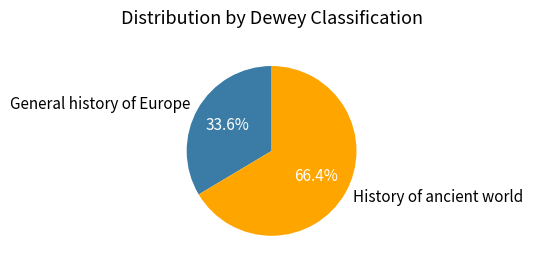

How many segments does this pie chart have?

2